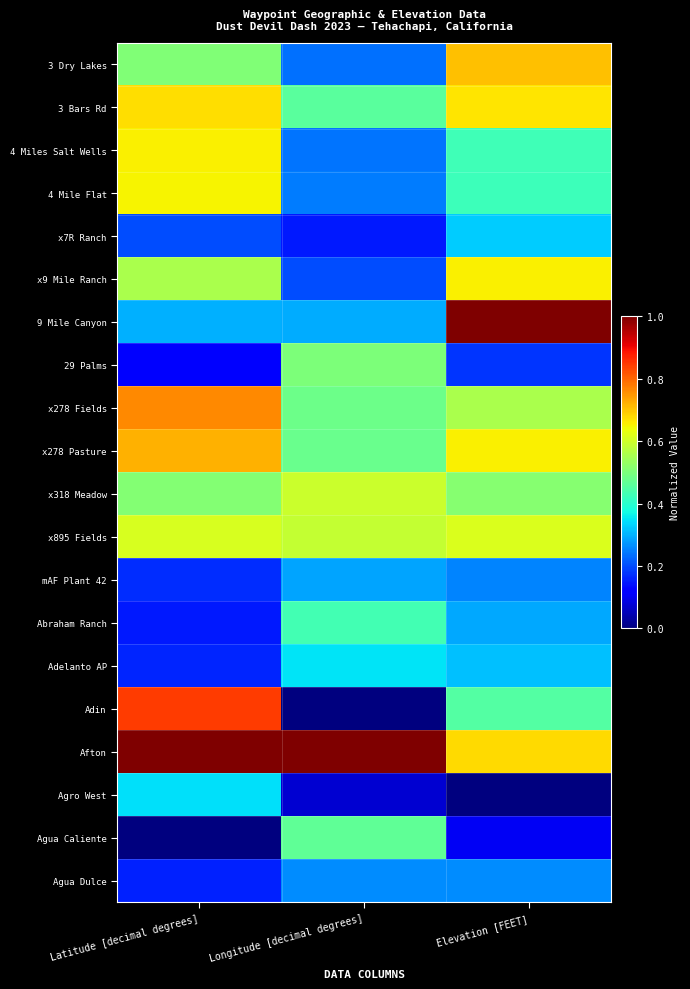

At which category does the chart reach its peak across all series?

Elevation [FEET]